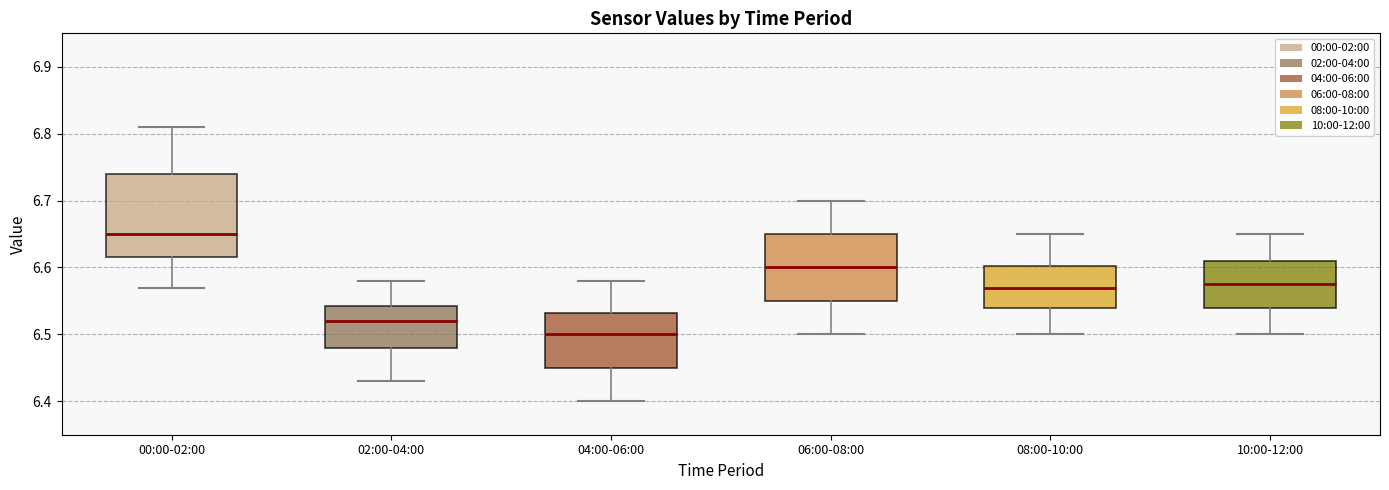

Comparing the boxes themselves (not the whiskers), which one is the tallest?

00:00-02:00